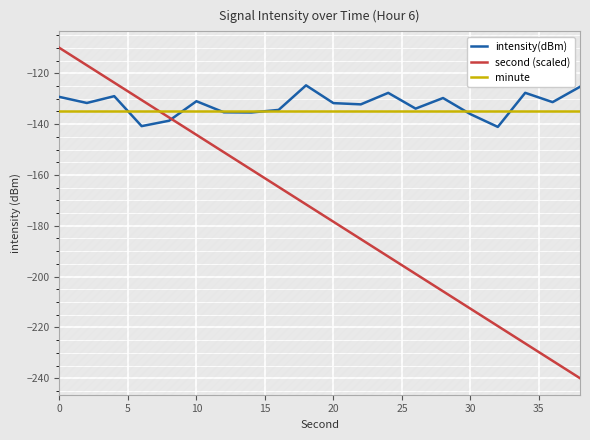

List the series in order of their peak value, lowest first.

minute, intensity(dBm), second (scaled)